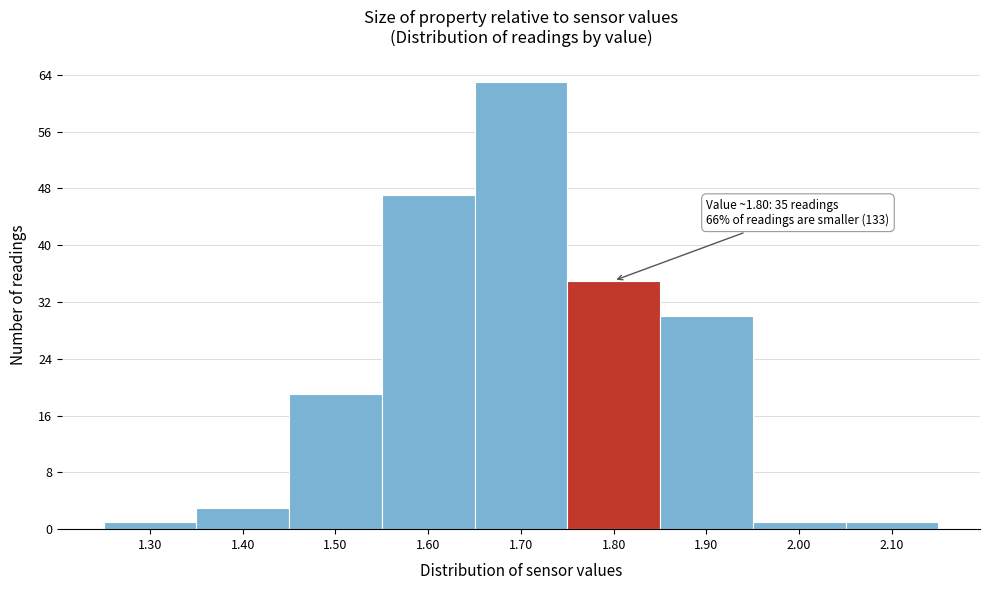

Reading left to right, what are all the values shown in this chart?

1.30=1	1.40=3	1.50=19	1.60=47	1.70=63	1.80=35	1.90=30	2.00=1	2.10=1